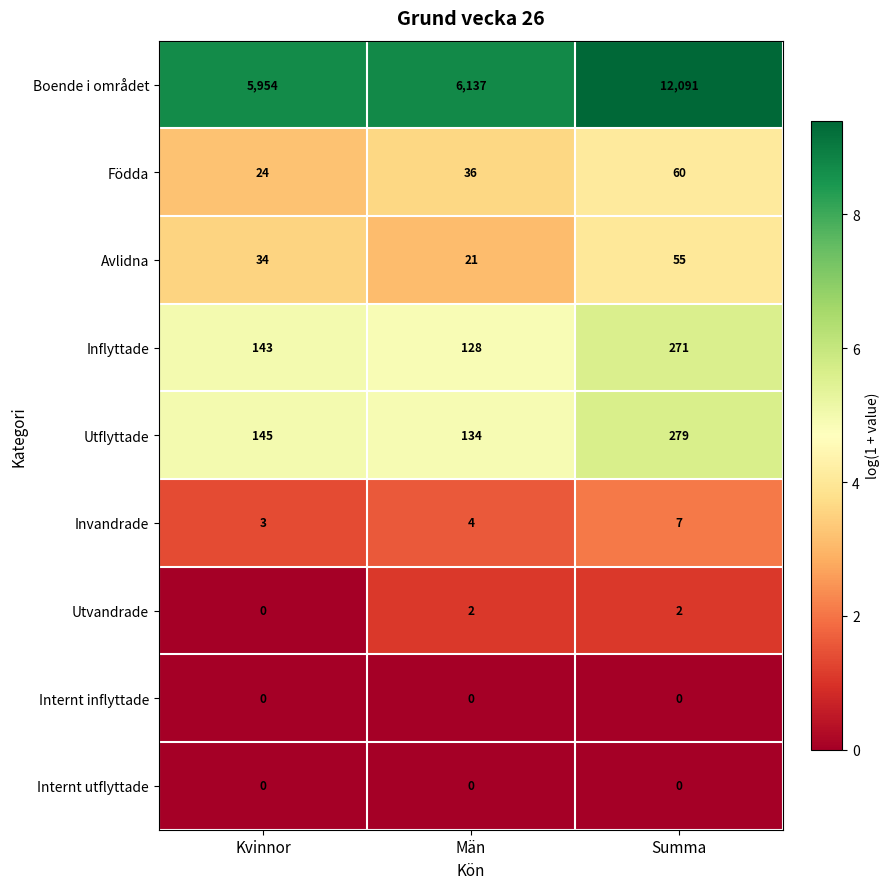

At how many categories does at least one series exceed 1?

3